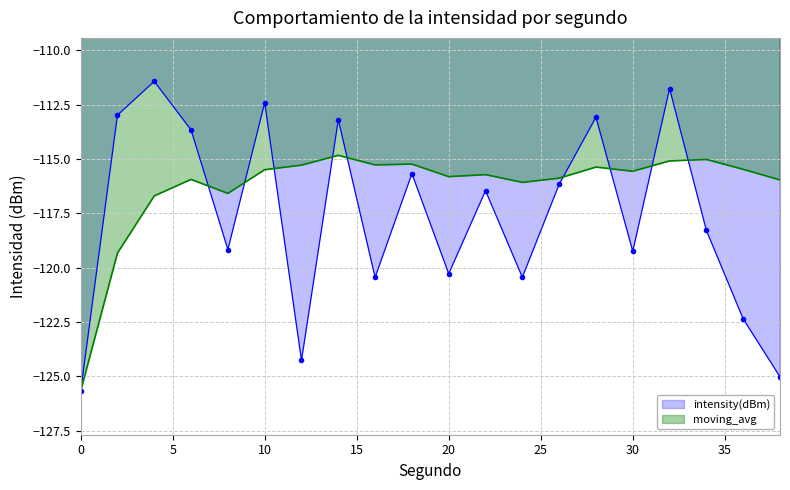

What is the total value across all series at 10?

-227.9